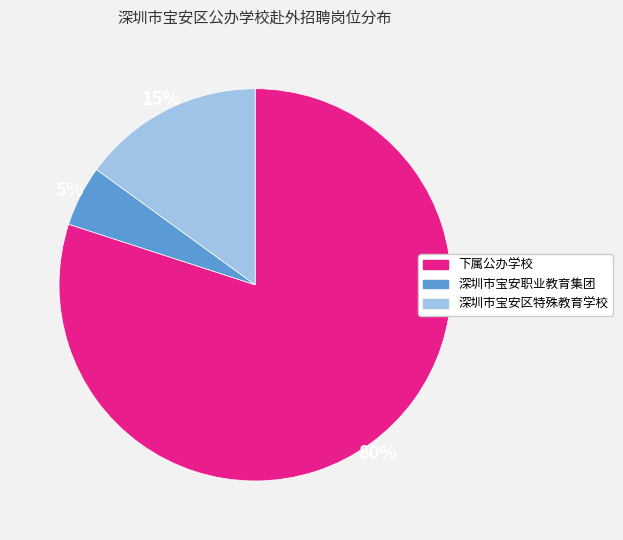

Count the number of slices in the pie.

3